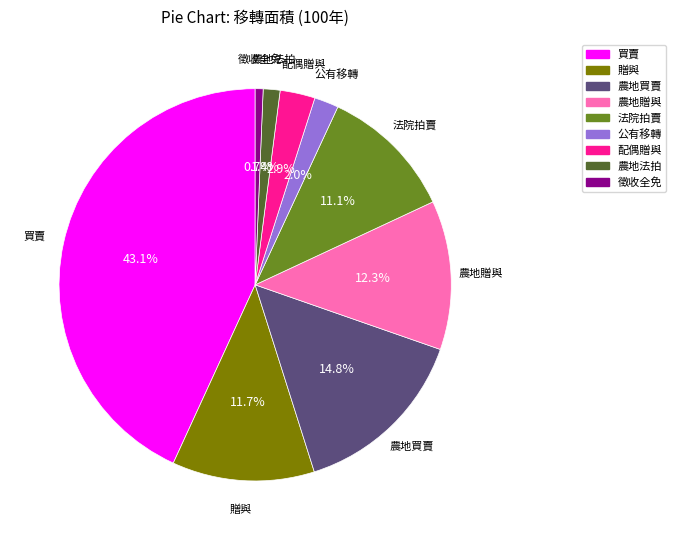

Is it true that 公有移轉 is 10% of the pie?

False